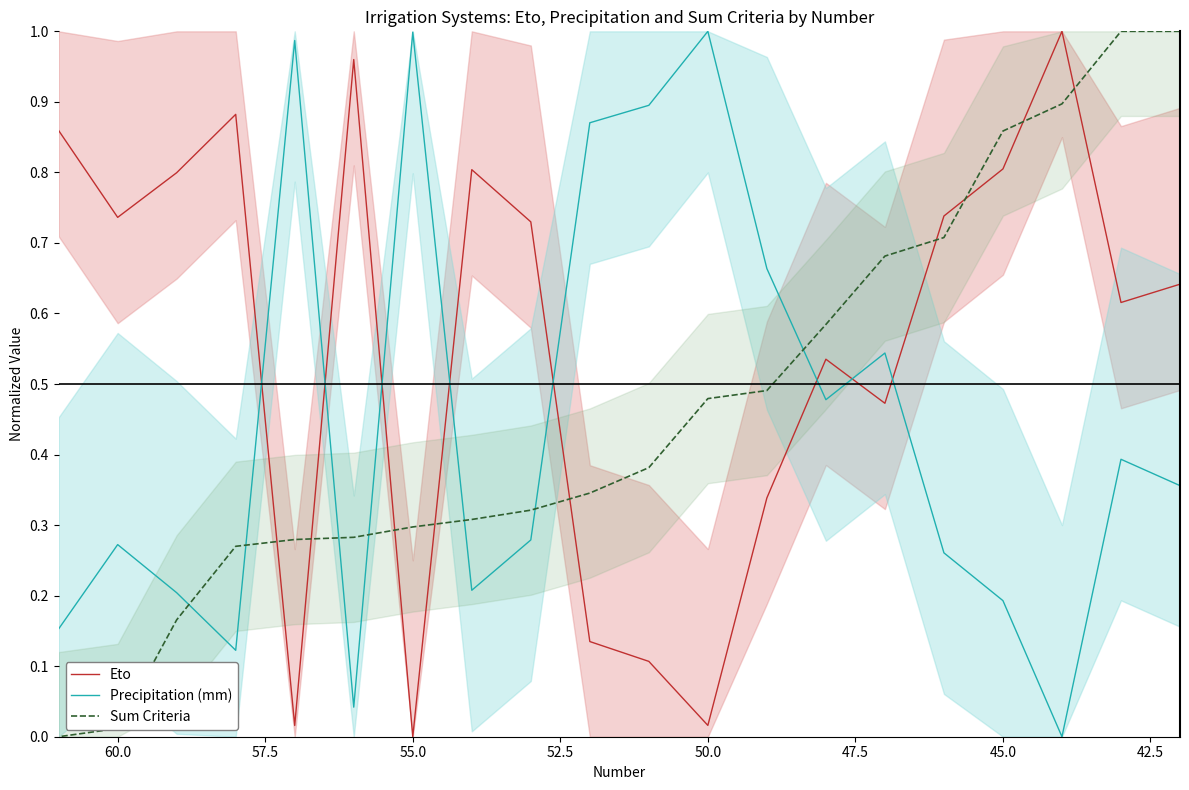

What are all the series names shown in the legend?

Eto, Precipitation (mm), Sum Criteria